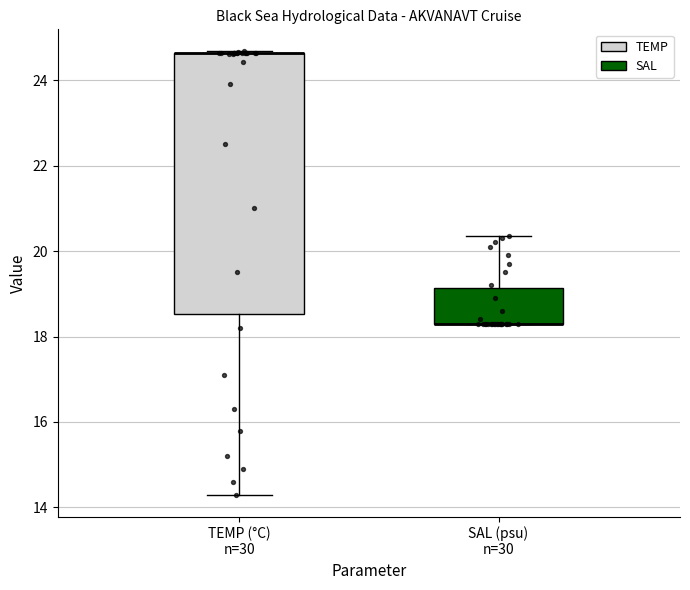

Reading left to right, read every box against the y-axis: the position of its median line, the range the box covers, and the ends of its whiskers. The values are not printed on the chart, so give them approximately, as read against the axis.

TEMP (°C) n=30: median 24.6 (drawn on the box's upper edge), box 18.6 to 24.6, whiskers 14.4 to 24.6
SAL (psu) n=30: median 18.2 (drawn on the box's lower edge), box 18.2 to 19.2, whiskers 18.2 to 20.4